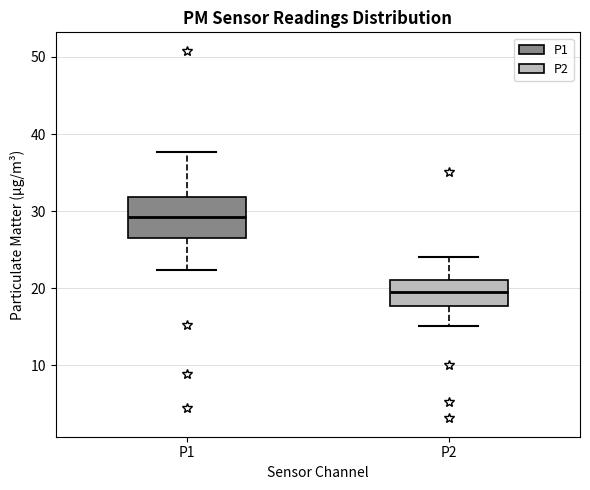

Reading left to right, transcribe this box plot: for each box, give where its median line is, the range the box spans, and where its two whiskers end, as read against the y-axis. The values are not printed on the chart, so give them approximately, as read against the axis.

P1: median 29, box 27 to 32, whiskers 22 to 38
P2: median 19, box 18 to 21, whiskers 15 to 24